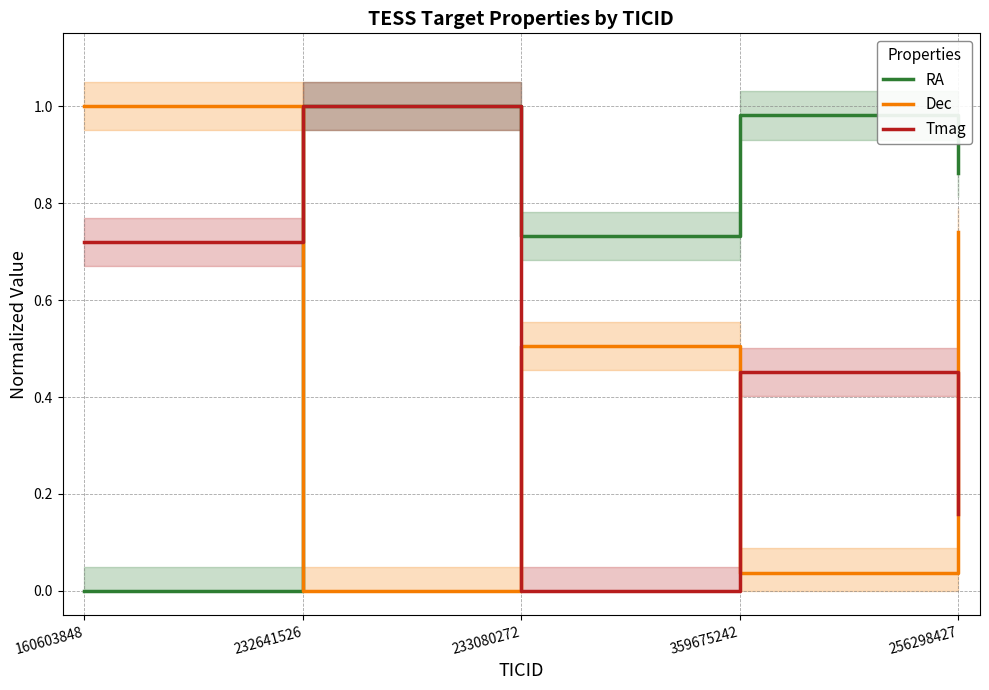

Between 232641526 and 160603848, which is larger?

232641526